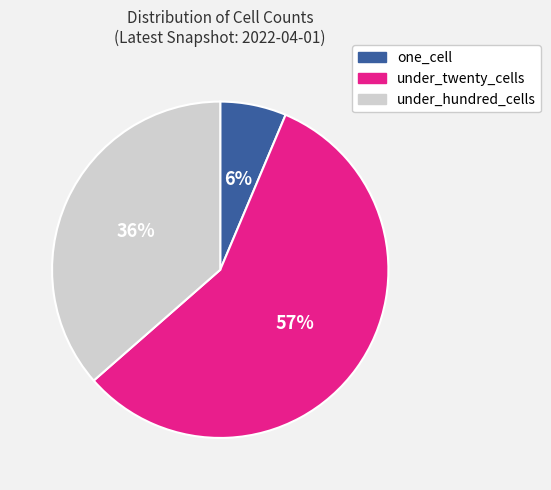

To the nearest percent, what is the difference between the one_cell and under_hundred_cells slice percentages?

30%